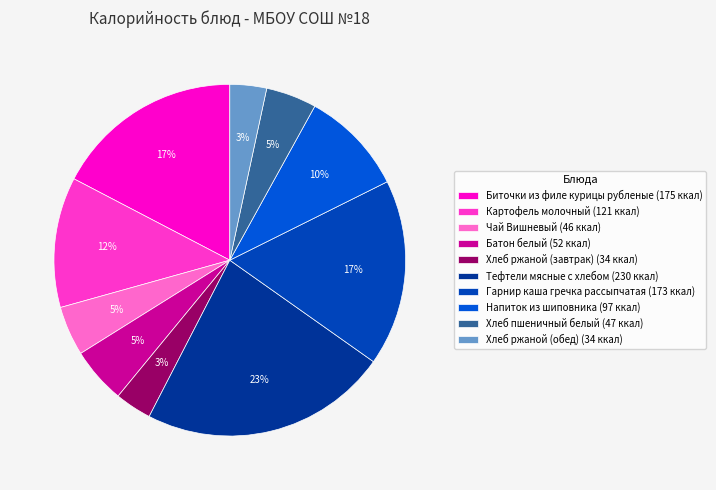

What is the largest slice in the pie chart?

Тефтели мясные с хлебом